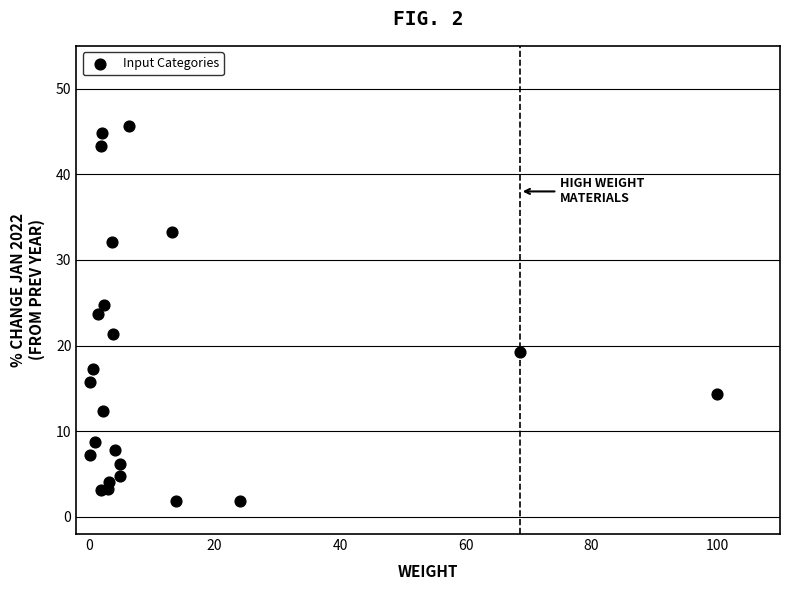

What Y value in the scatter plot is closest to 23?

23.7